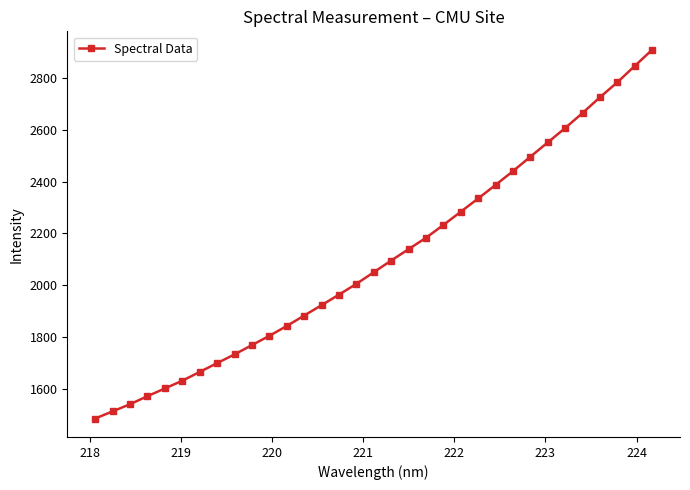

How many values exceed 2050?

17